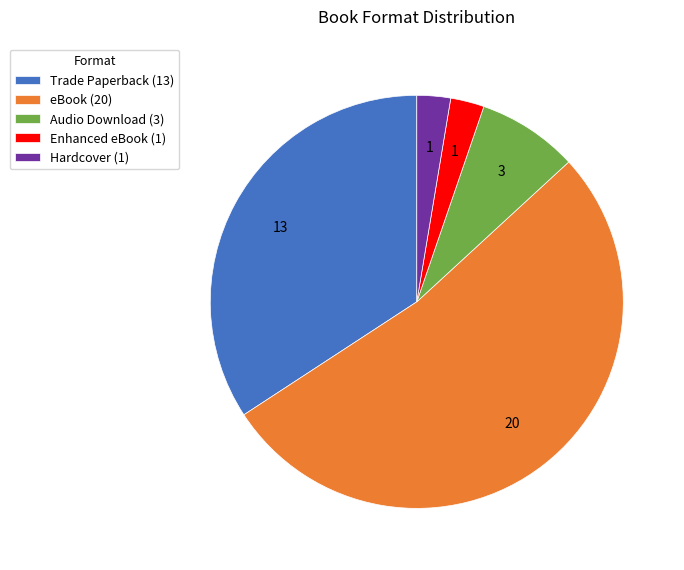

The Enhanced eBook (1) slice represents 3% of the pie. True or false?

True